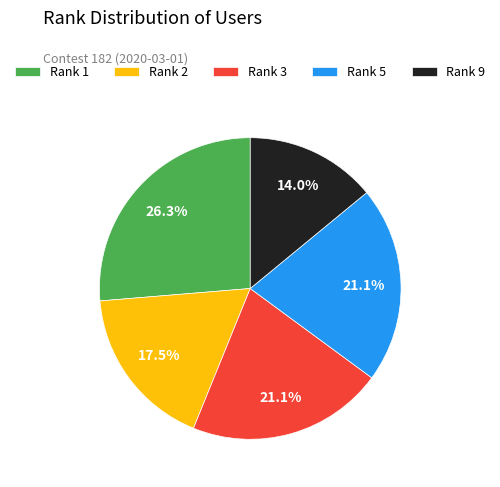

How many segments does this pie chart have?

5